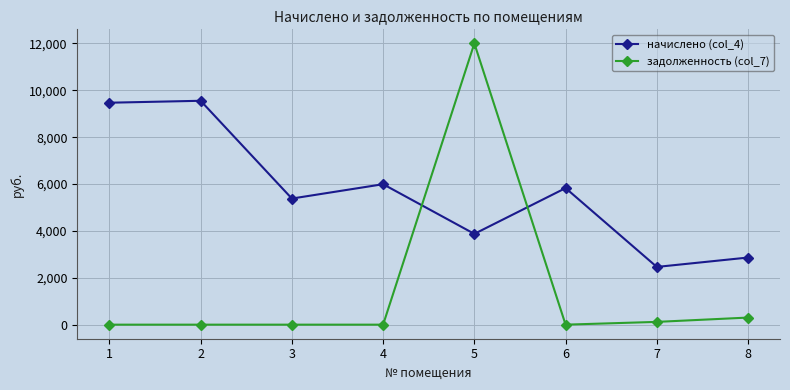

What is the difference between the maximum and minimum values in the начислено (col_4) series?

7091.0